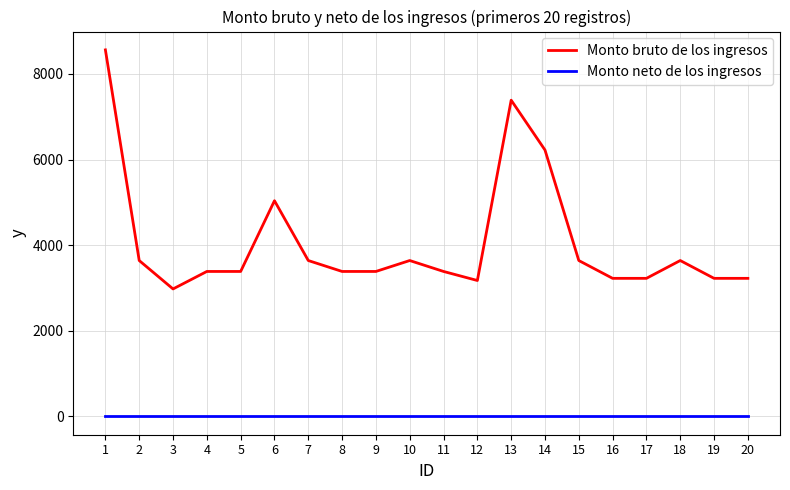

List the series in order of their peak value, lowest first.

Monto neto de los ingresos, Monto bruto de los ingresos